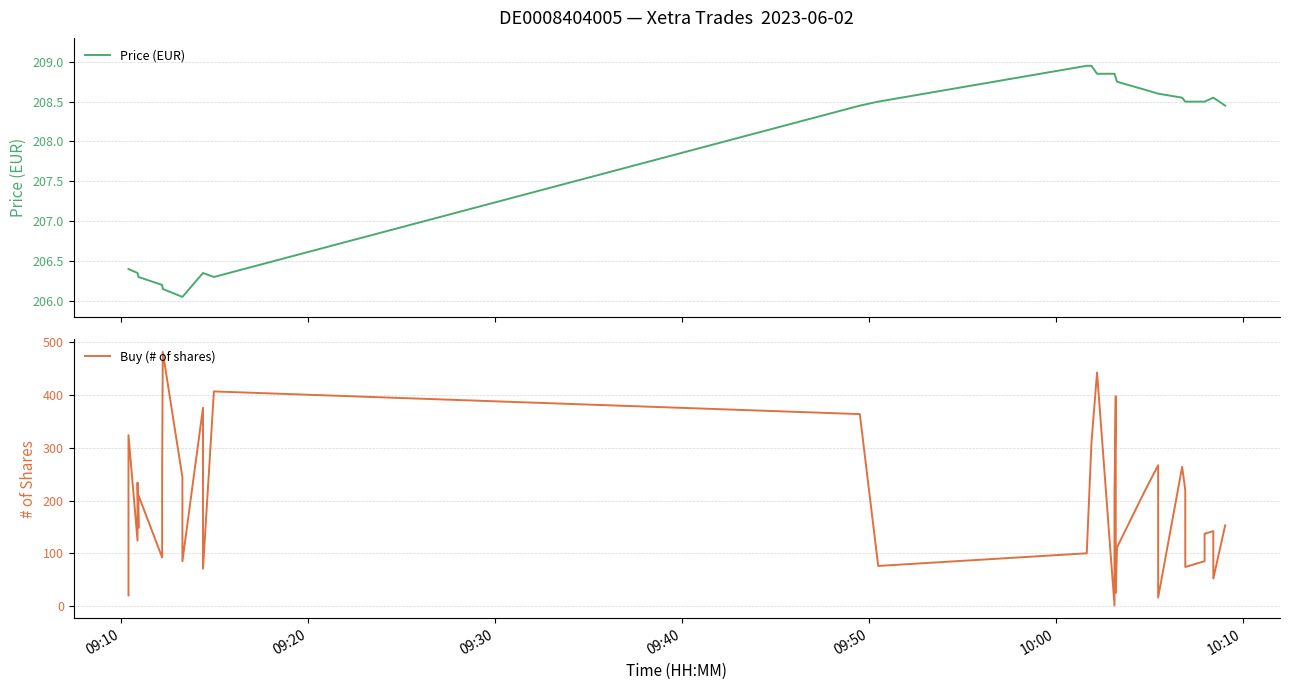

List the series in order of their peak value, highest first.

Buy (# of shares), Price (EUR)